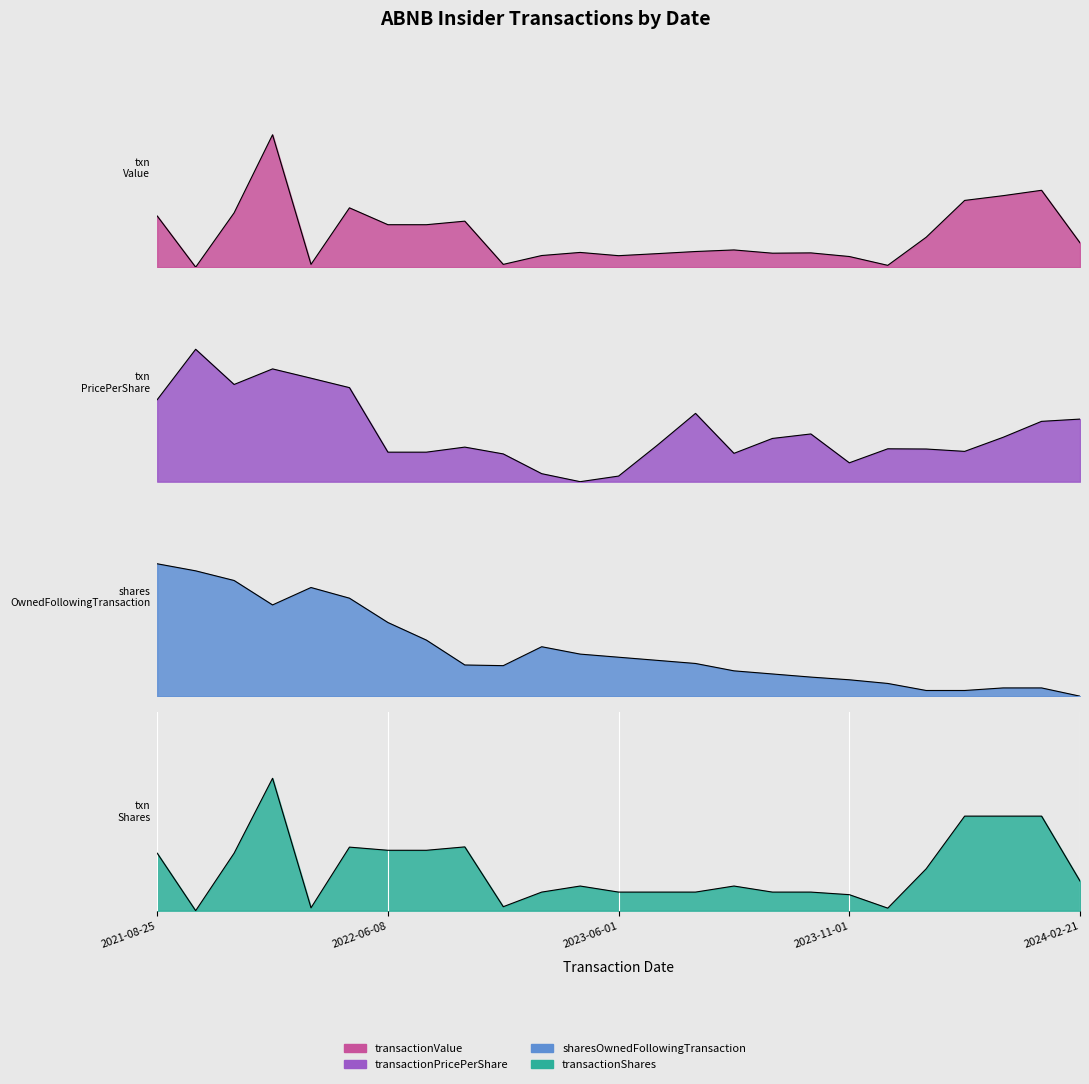

Which category has the highest value in the transactionValue series?

2021-12-10